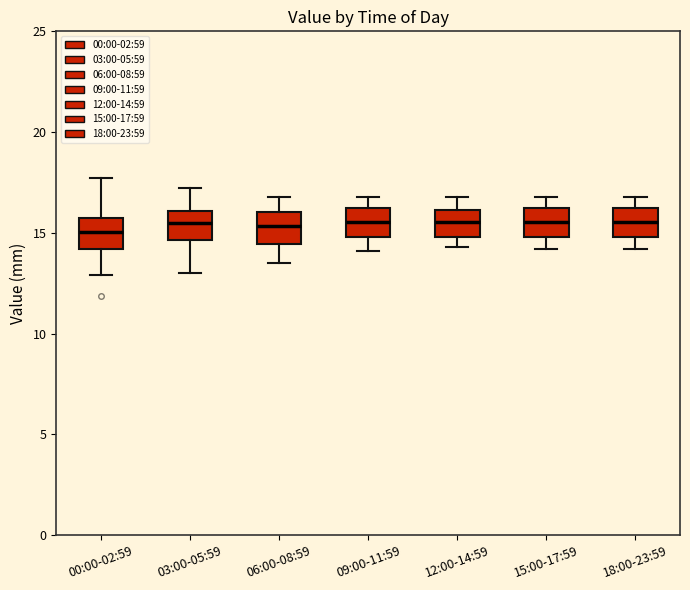

Reading left to right, read every box against the y-axis: the position of its median line, the range the box covers, and the ends of its whiskers. The values are not printed on the chart, so give them approximately, as read against the axis.

00:00-02:59: median 15.0, box 14.0 to 15.5, whiskers 13.0 to 17.5
03:00-05:59: median 15.5, box 14.5 to 16.0, whiskers 13.0 to 17.0
06:00-08:59: median 15.5, box 14.5 to 16.0, whiskers 13.5 to 17.0
09:00-11:59: median 15.5, box 15.0 to 16.0, whiskers 14.0 to 17.0
12:00-14:59: median 15.5, box 15.0 to 16.0, whiskers 14.5 to 17.0
15:00-17:59: median 15.5, box 15.0 to 16.0, whiskers 14.0 to 17.0
18:00-23:59: median 15.5, box 15.0 to 16.0, whiskers 14.0 to 17.0